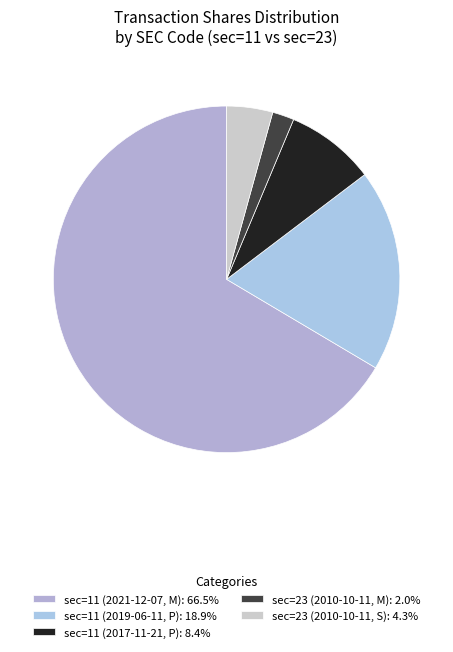

Which has a higher value, sec=11 (2021-12-07, M) or sec=11 (2017-11-21, P)?

sec=11 (2021-12-07, M)